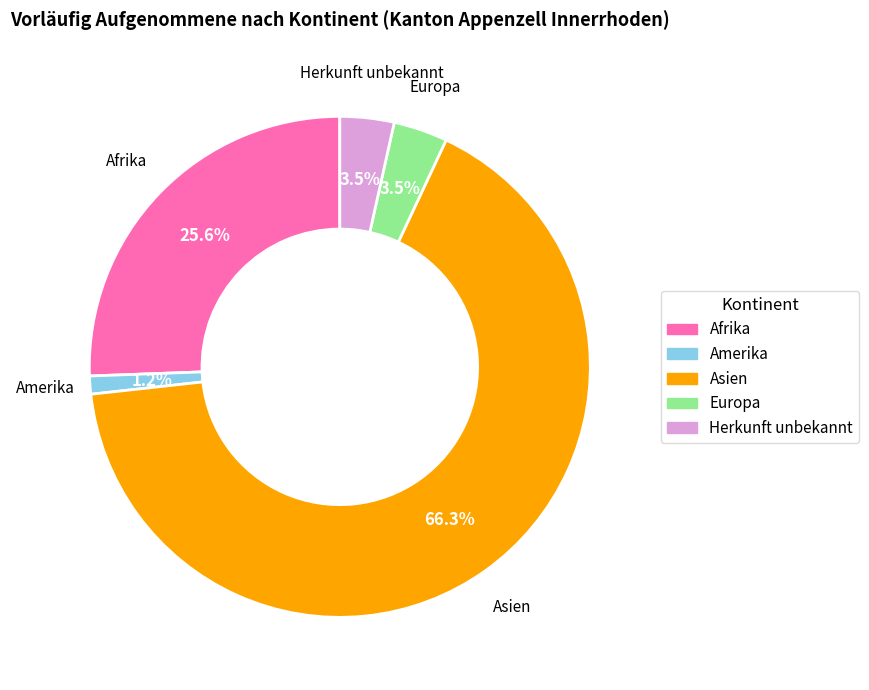

Which slice is the smallest?

Amerika